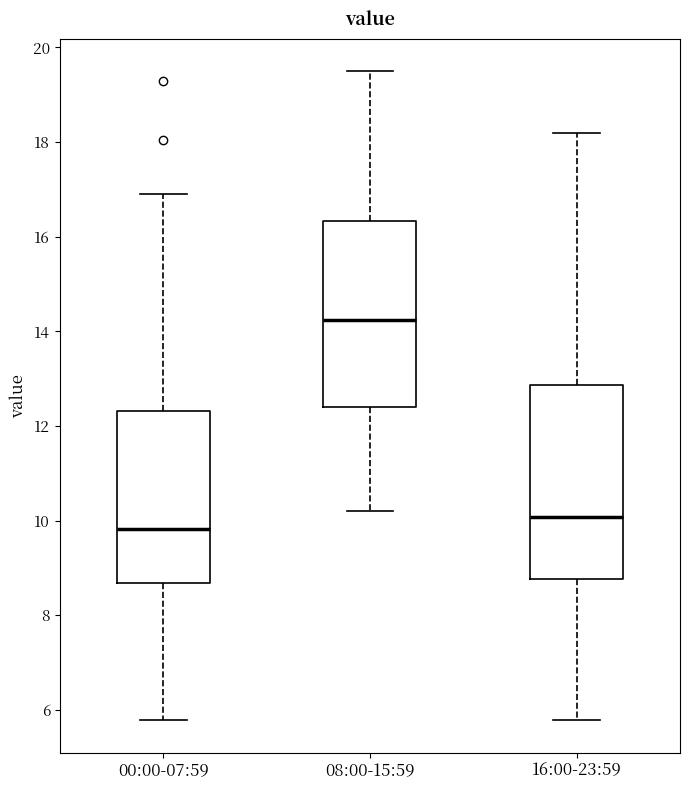

Reading left to right, transcribe this box plot: for each box, give where its median line is, the range the box spans, and where its two whiskers end, as read against the y-axis. The values are not printed on the chart, so give them approximately, as read against the axis.

00:00-07:59: median 9.8, box 8.6 to 12.4, whiskers 5.8 to 17.0
08:00-15:59: median 14.2, box 12.4 to 16.4, whiskers 10.2 to 19.6
16:00-23:59: median 10.0, box 8.8 to 12.8, whiskers 5.8 to 18.2